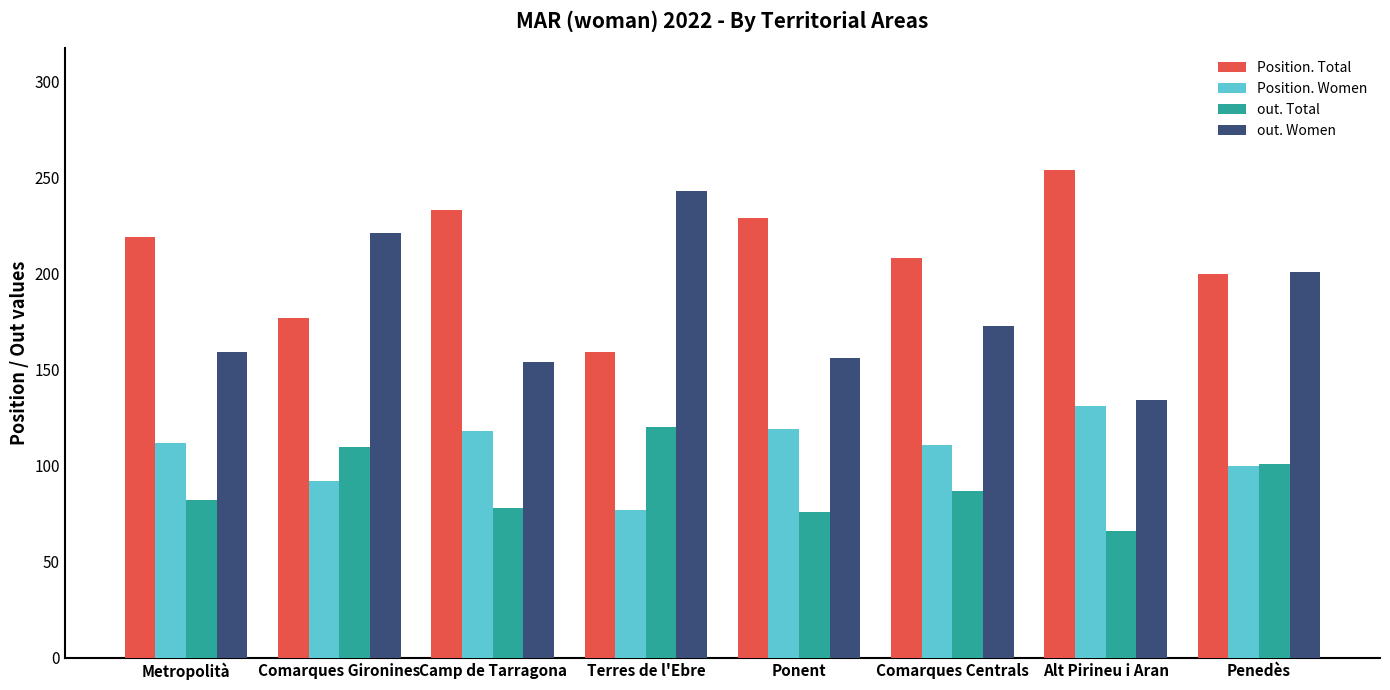

Is it true that out. Women equals 201 at Penedès?

True